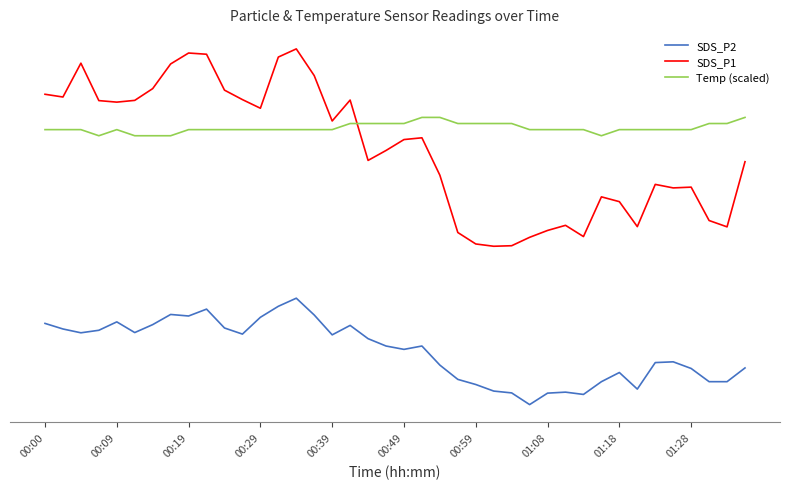

Which series has the largest total across all categories?

Temp (scaled)